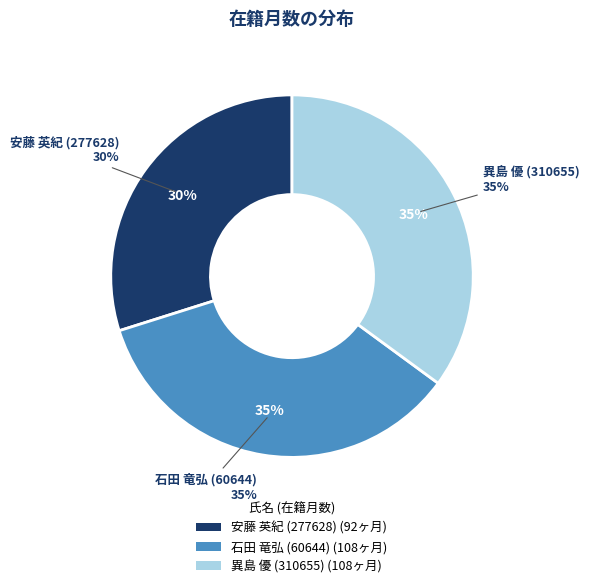

Is it true that 異島 優 (310655) is 35% of the pie?

True